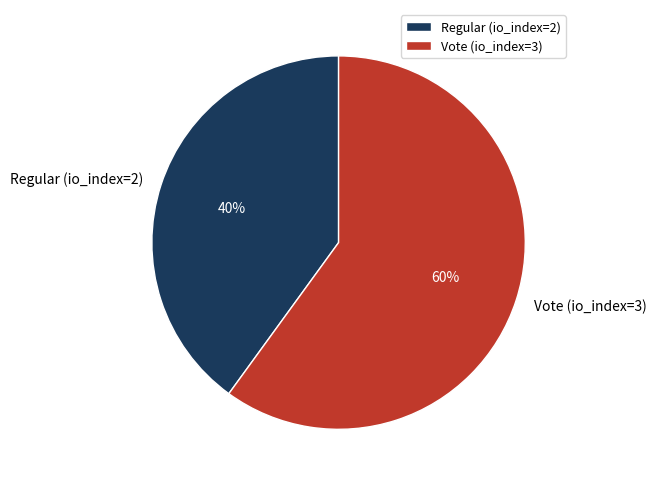

To the nearest percent, what is the combined percentage of Regular (io_index=2) and Vote (io_index=3)?

100%